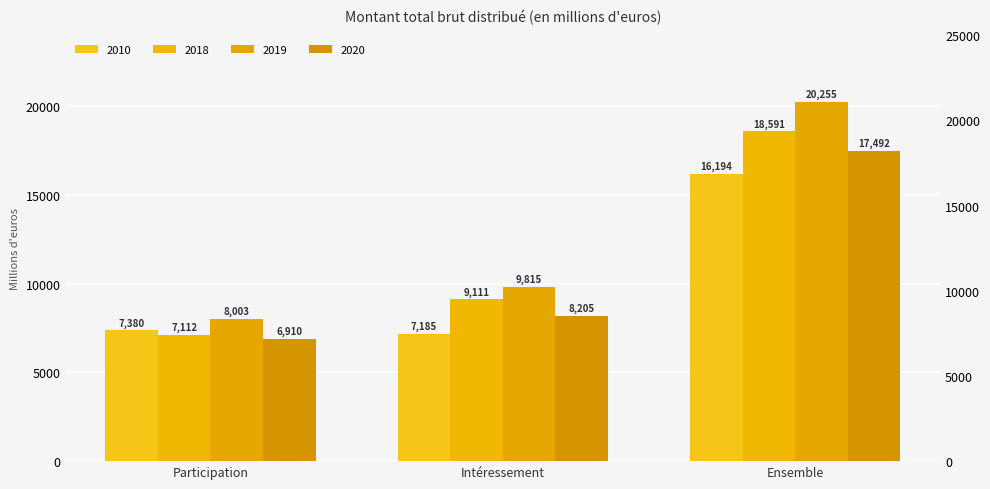

Which has a higher value, Intéressement or Ensemble?

Ensemble